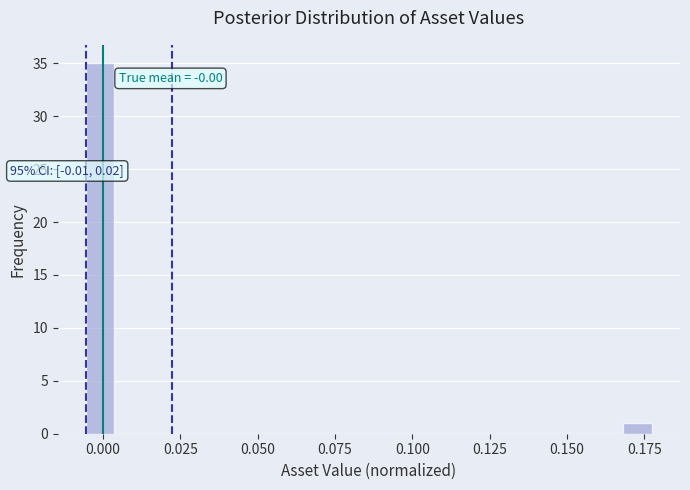

Read against the x-axis, roughly where is the centre of the tallest bar?

0.000